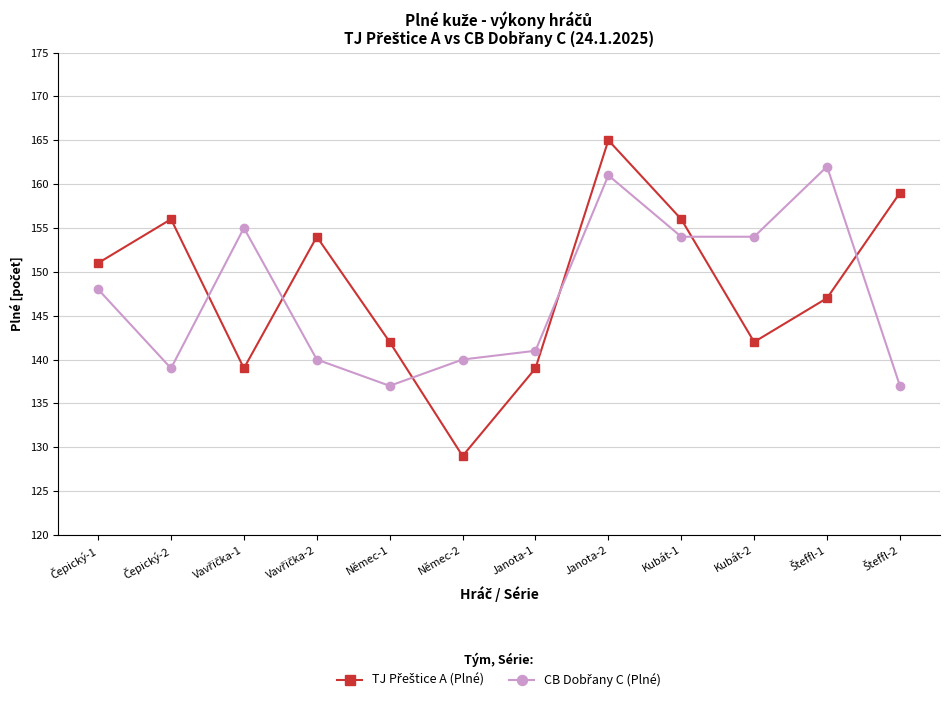

Which label corresponds to the largest value in the chart?

Janota-2